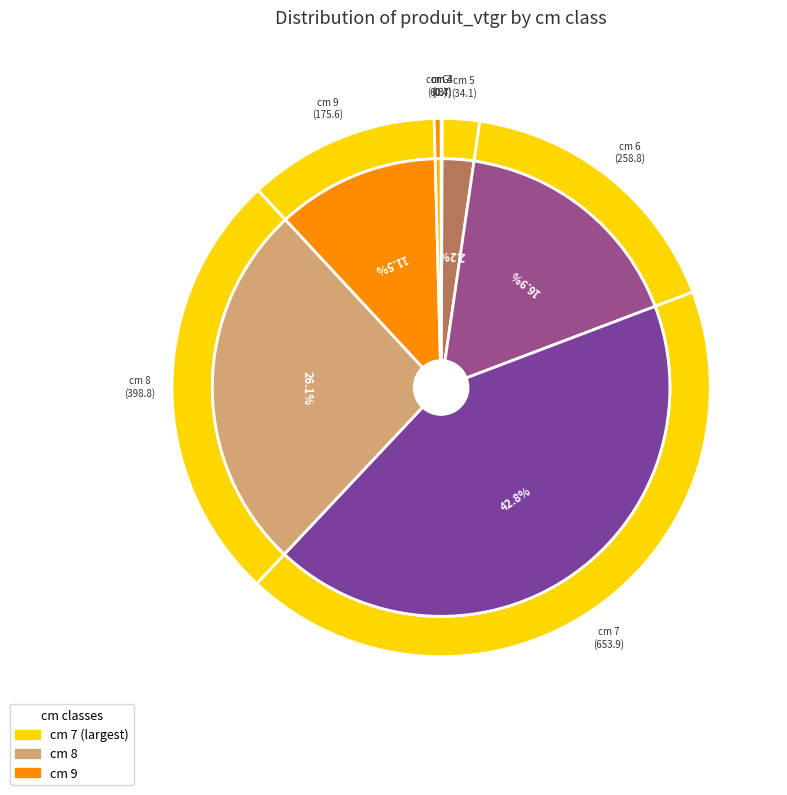

True or false: 5 accounts for 2% of the total.

True